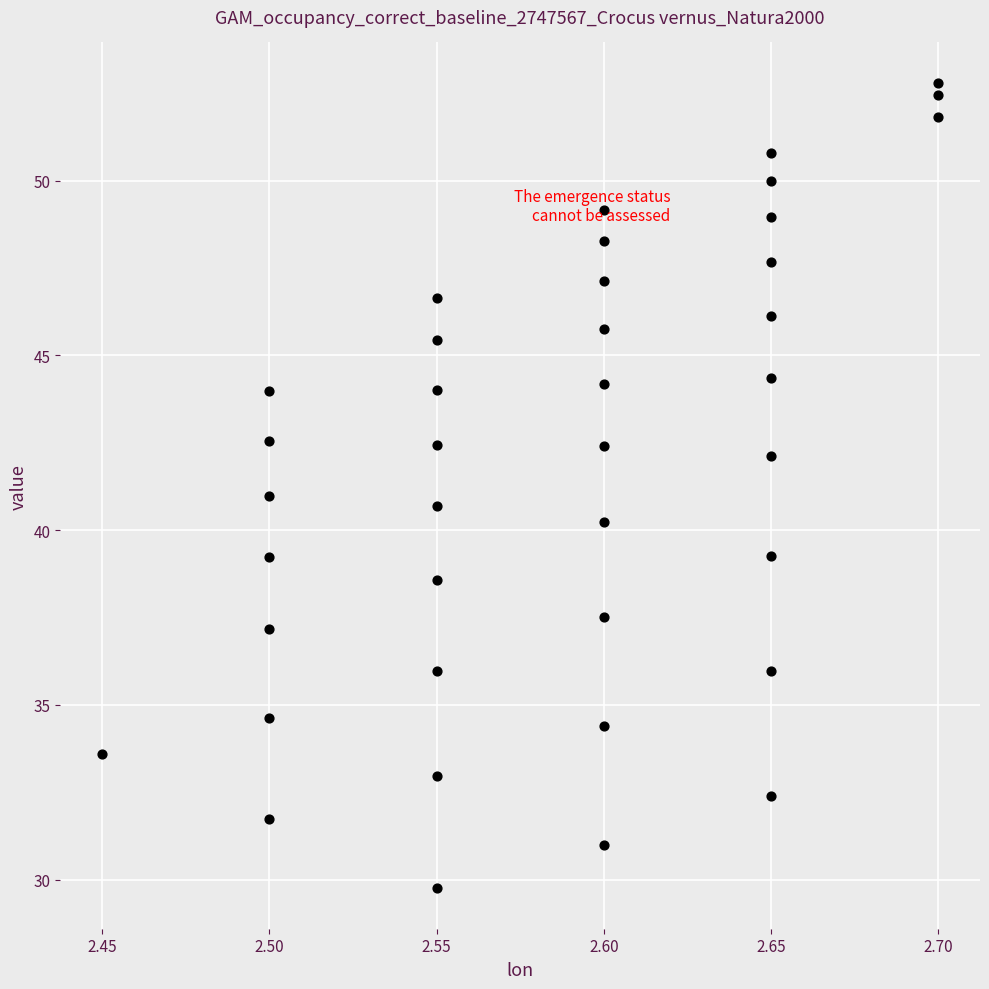

What is the range of Y values (max minus min)?

23.1